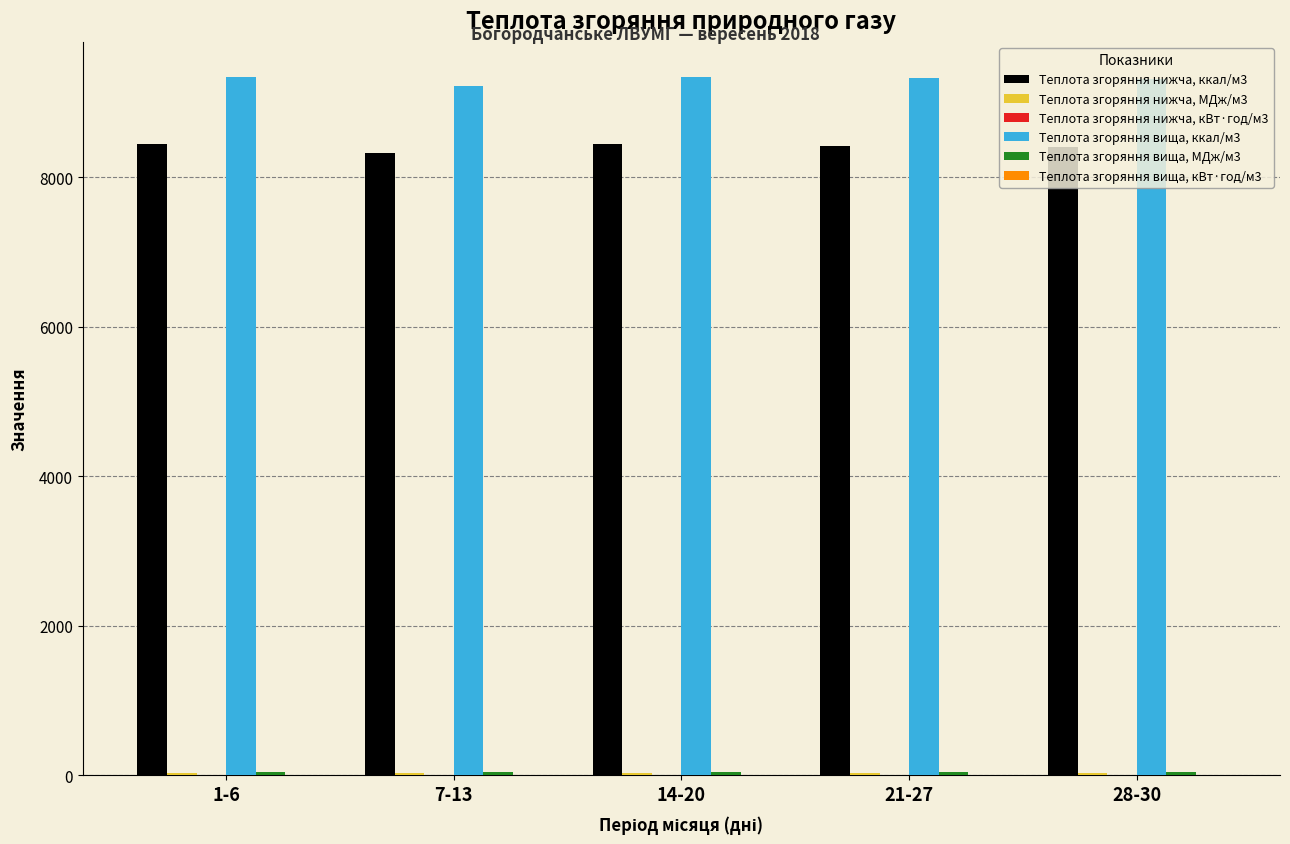

What is the sum of all Теплота згоряння вища, ккал/м3 values?

46559.0